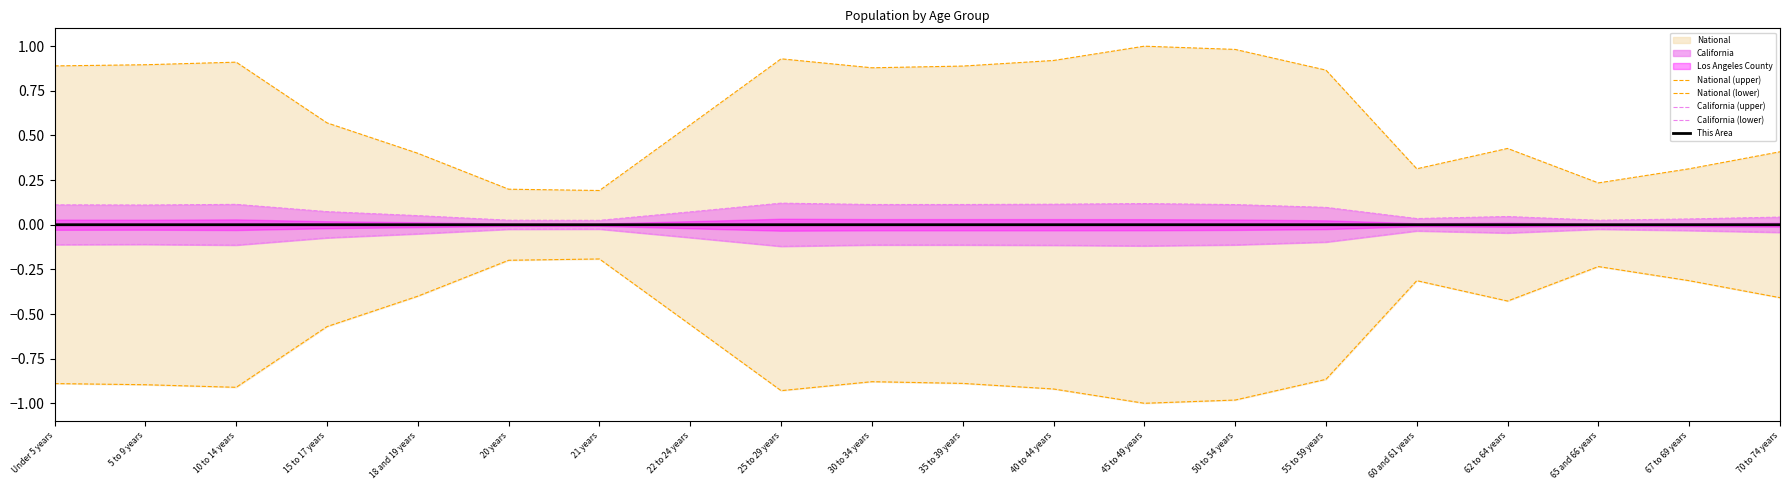

Which series has the widest spread of values?

National (upper)